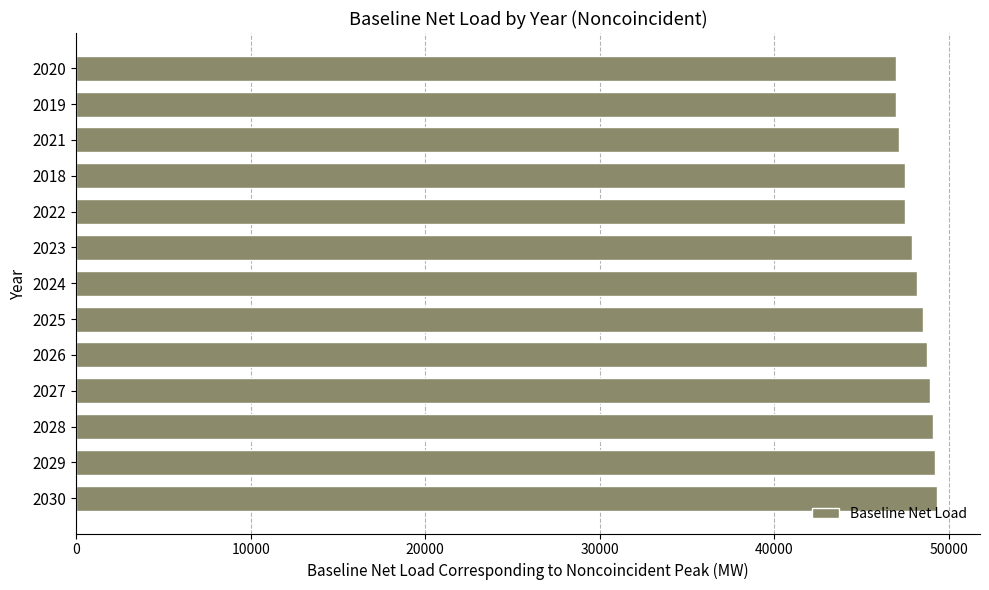

What is the change in value from 2030 to 2020?

-2356.5